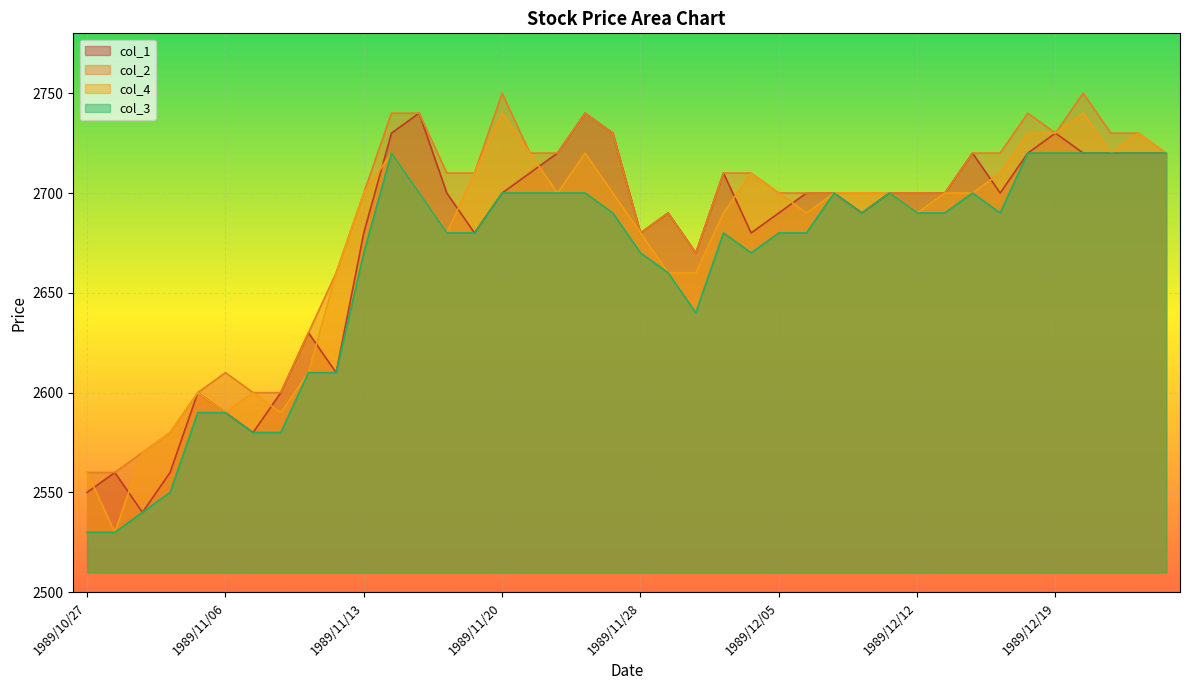

What is the difference between the maximum and minimum values in the col_2 series?

190